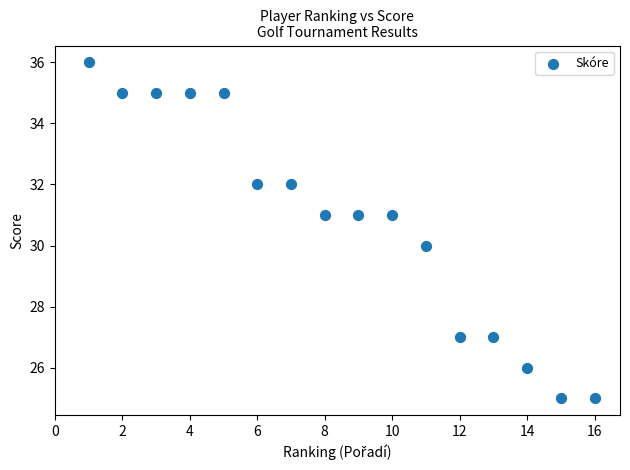

What is the range of Y values (max minus min)?

11